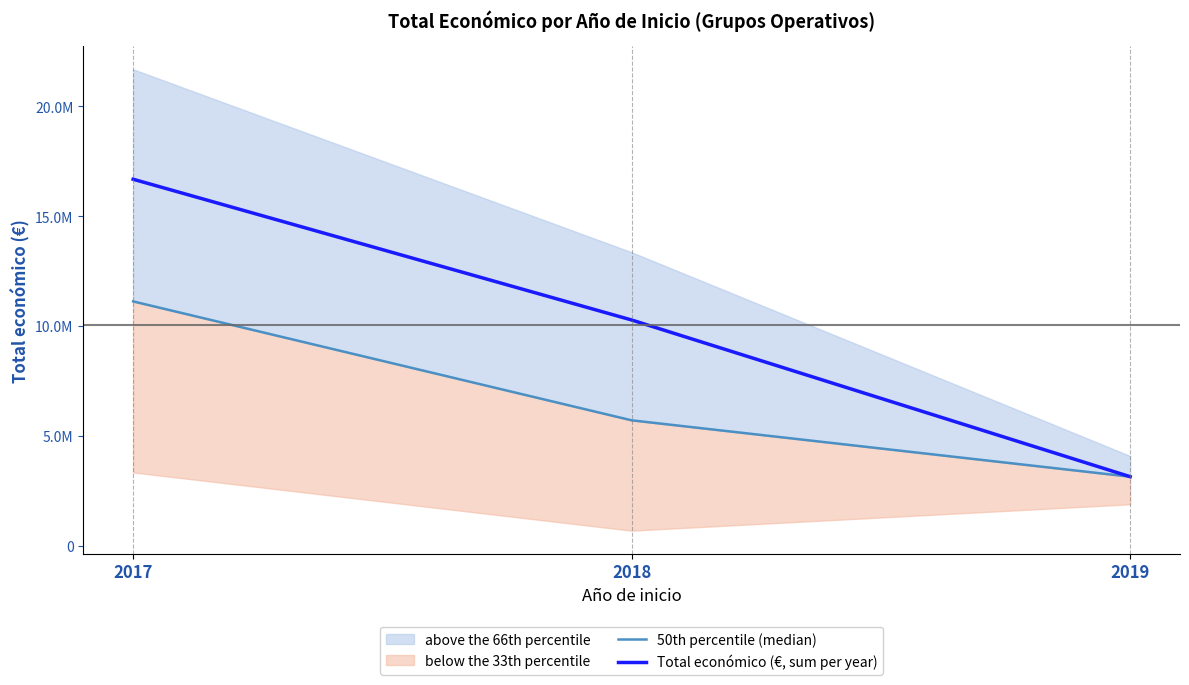

What value does the Total económico (€, sum per year) series have at 2017?

16680506.0